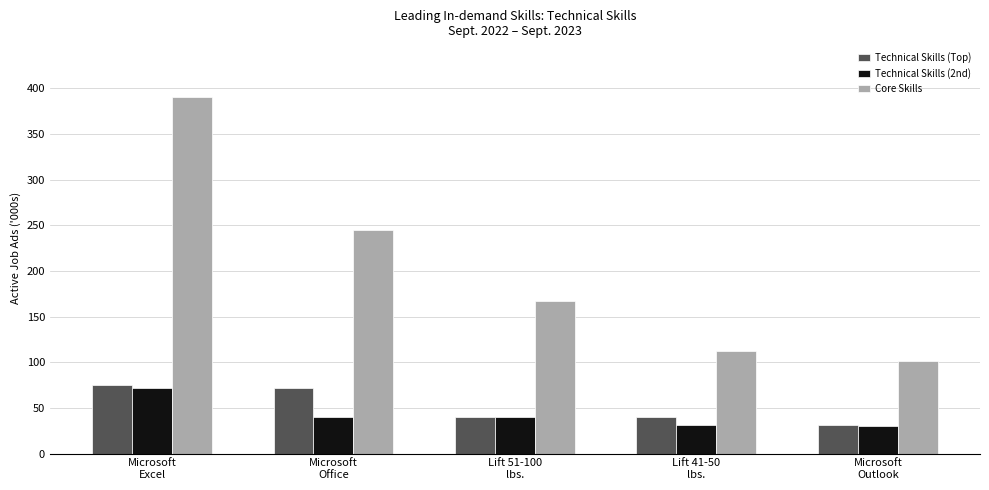

What is the sum of the Technical Skills (Top) values at Microsoft
Outlook and Lift 41-50
lbs.?

71.5